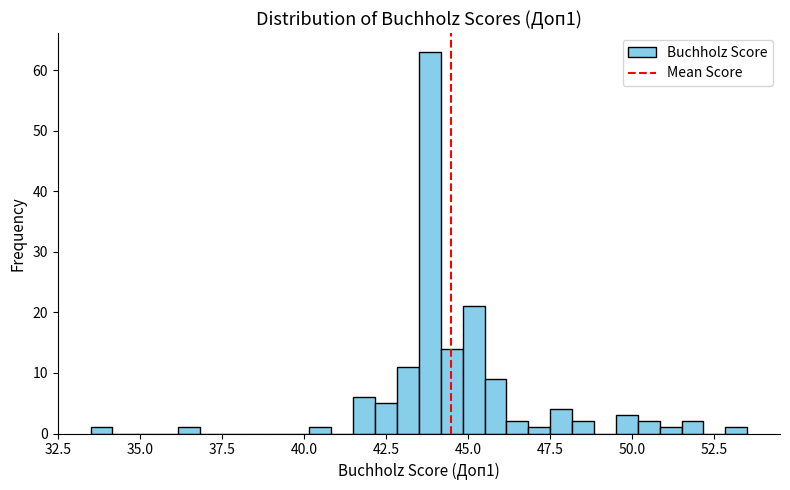

Around what value on the x-axis is the tallest bar? Give the approximate position of its centre, as read against the axis.

44.0